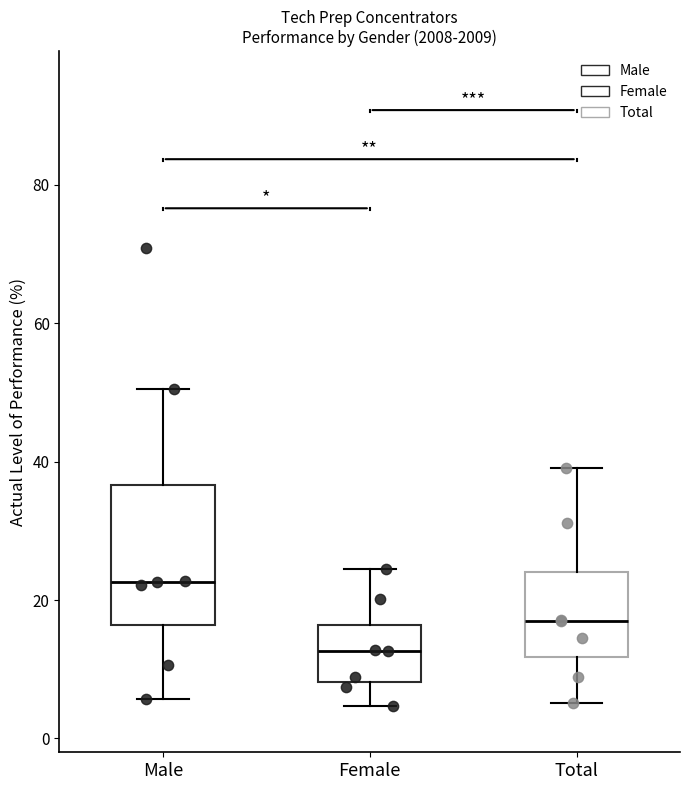

Reading left to right, read every box against the y-axis: the position of its median line, the range the box covers, and the ends of its whiskers. The values are not printed on the chart, so give them approximately, as read against the axis.

Male: median 22, box 16 to 36, whiskers 6 to 50
Female: median 12, box 8 to 16, whiskers 4 to 24
Total: median 16, box 12 to 24, whiskers 6 to 40